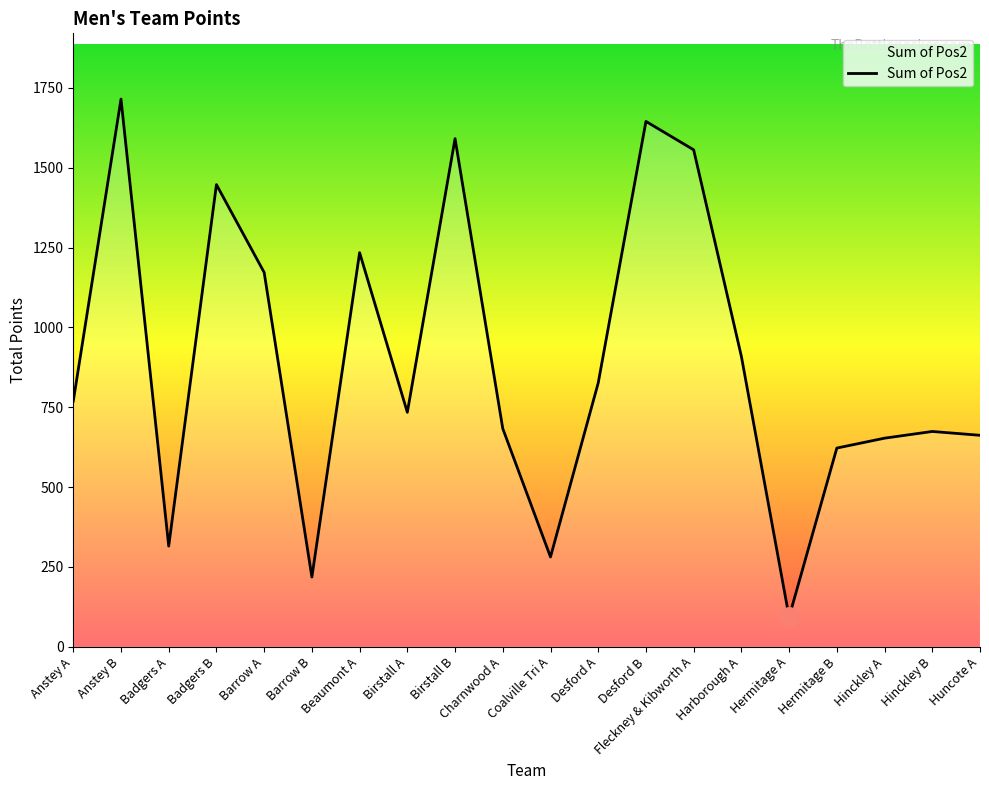

What is the average value?

890